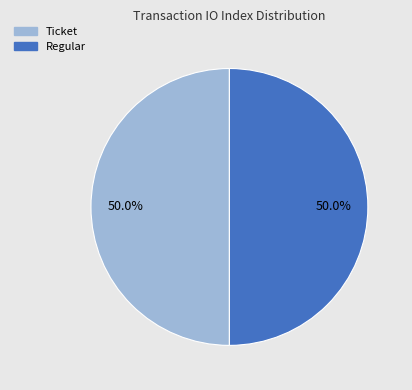

Approximately how many times larger is the value at Regular compared to Ticket?

1.0